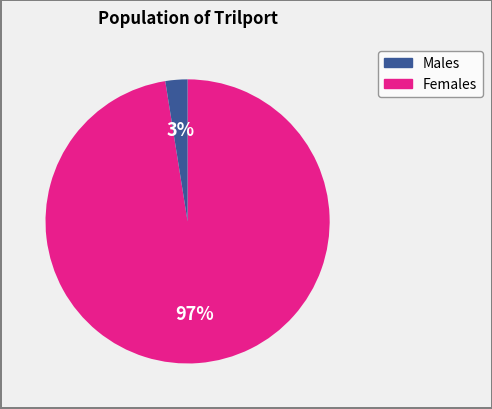

To the nearest percent, what percentage of the pie is Females?

3%